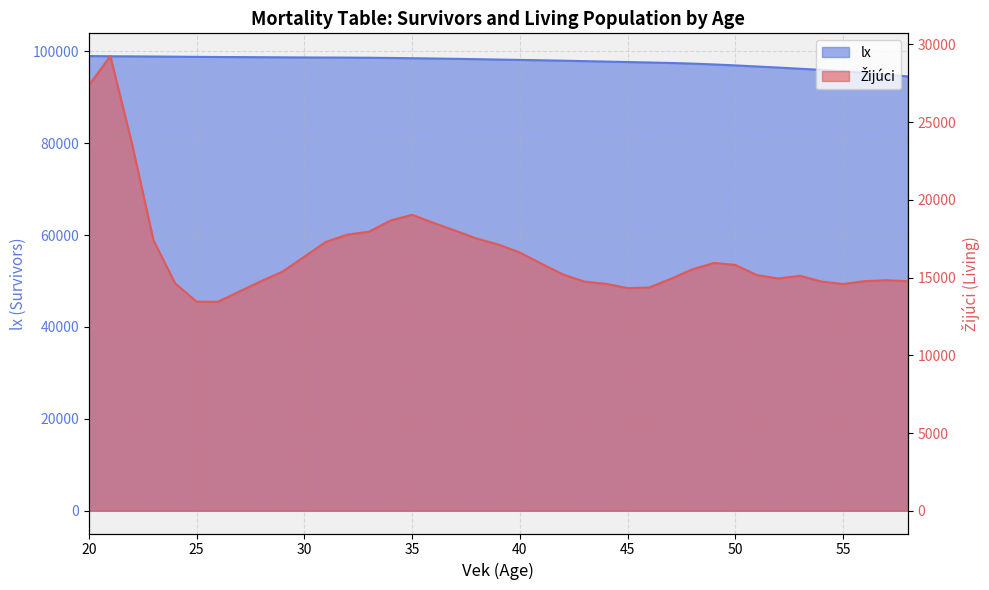

Reading left to right, what are all the values shown in this chart?

Žijúci: 27358.0	29241.5	23634.5	17410.5	14641.5	13446.5	13443.5	14110.0	14769.0	15387.0	16340.0	17289.5	17760.5	17947.5	18664.0	19035.0	18510.0	18017.0	17508.5	17124.5	16609.5	15891.5	15202.5	14736.0	14594.5	14320.0	14354.5	14910.5	15522.5	15935.5	15811.5	15157.0	14939.0	15111.0	14741.5	14580.0	14767.5	14826.5	14761.5
lx: 98939.4	98896.5	98872.4	98844.8	98807.6	98769.7	98737.1	98714.0	98690.9	98664.9	98640.0	98621.1	98604.1	98576.8	98531.4	98473.6	98410.1	98343.3	98267.1	98180.9	98103.3	98024.8	97937.0	97838.3	97744.8	97641.8	97545.1	97436.8	97306.1	97119.1	96911.2	96672.5	96437.0	96182.9	95934.0	95639.8	95299.0	94920.6	94514.6